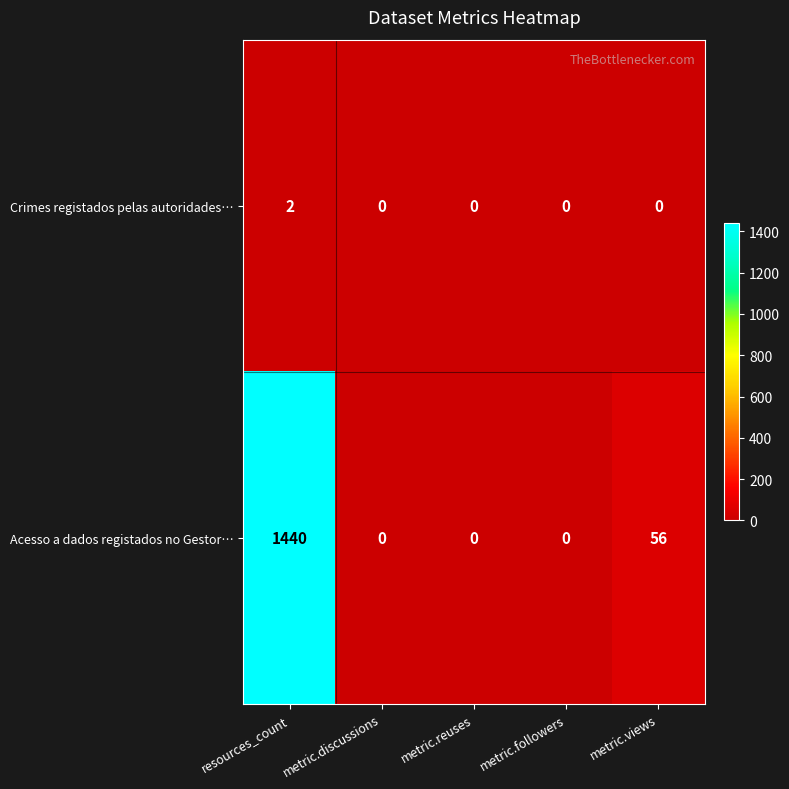

Reading left to right, what are all the values shown in this chart?

Crimes registados pelas autoridades…: resources_count=2	metric.discussions=0	metric.reuses=0	metric.followers=0	metric.views=0
Acesso a dados registados no Gestor…: resources_count=1440	metric.discussions=0	metric.reuses=0	metric.followers=0	metric.views=56